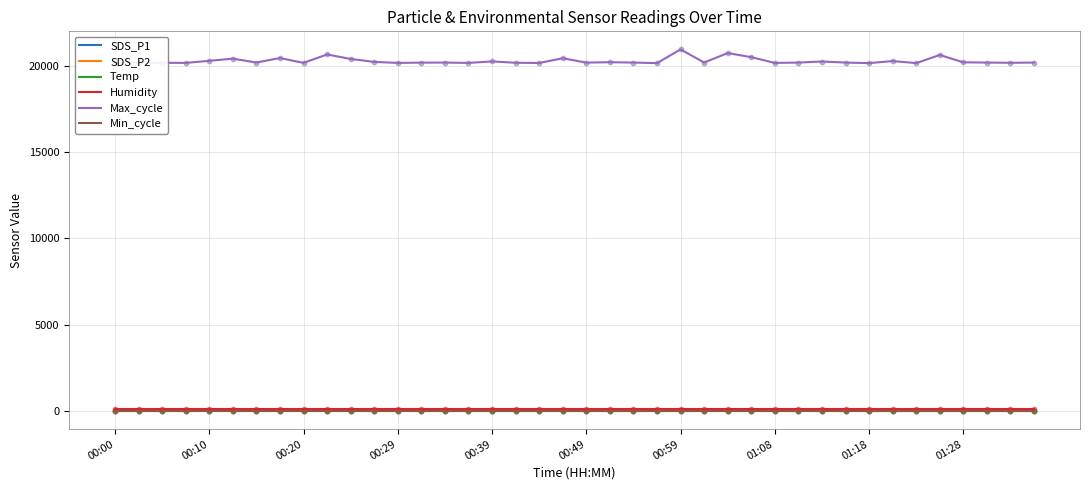

What are all the series names shown in the legend?

SDS_P1, SDS_P2, Temp, Humidity, Max_cycle, Min_cycle